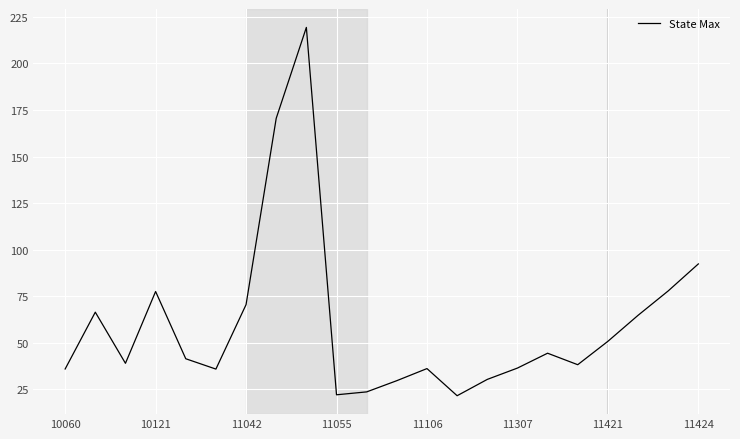

What is the difference between the maximum and minimum values?

197.7